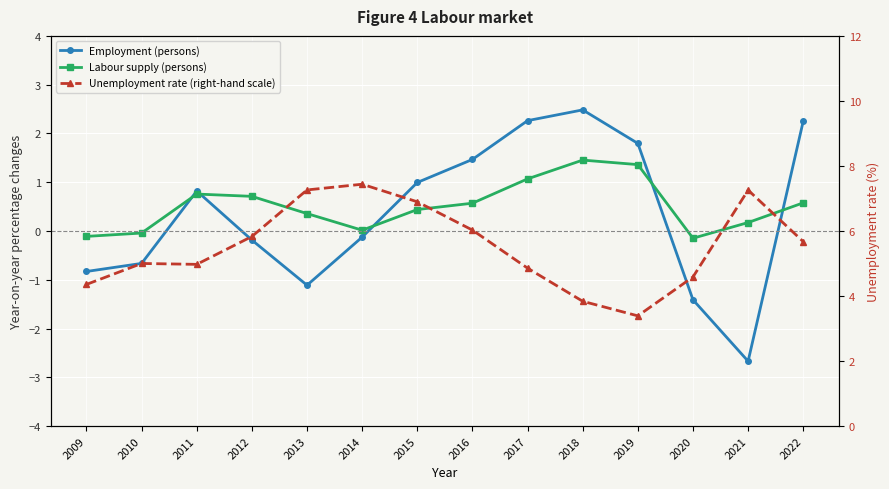

True or false: Employment (persons) has more than 1 points higher than both neighbors.

True